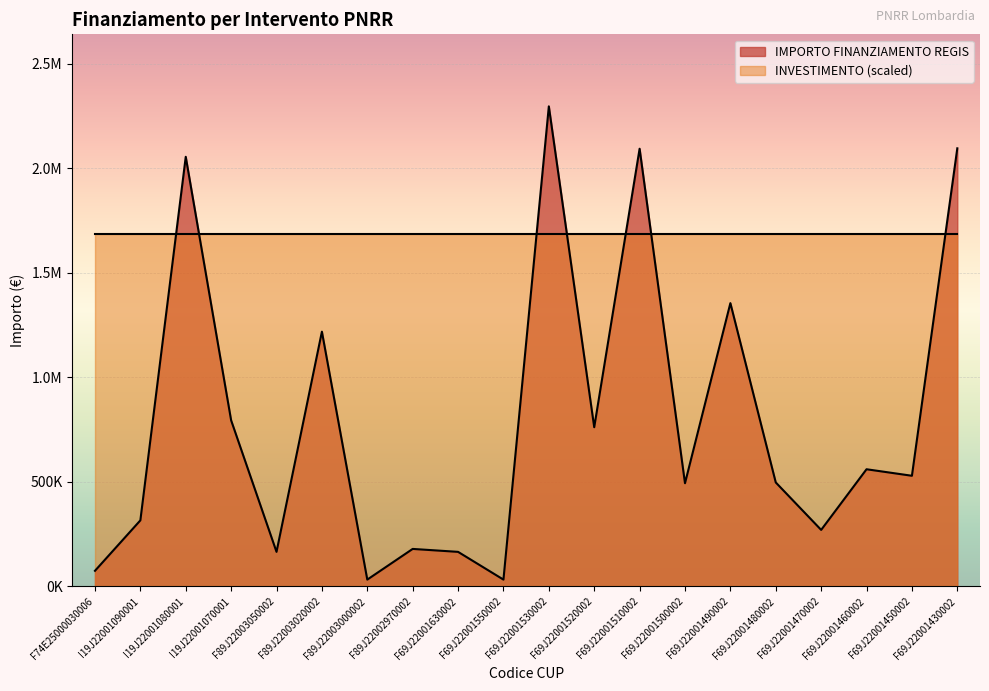

What is the smallest value displayed?

32928.8